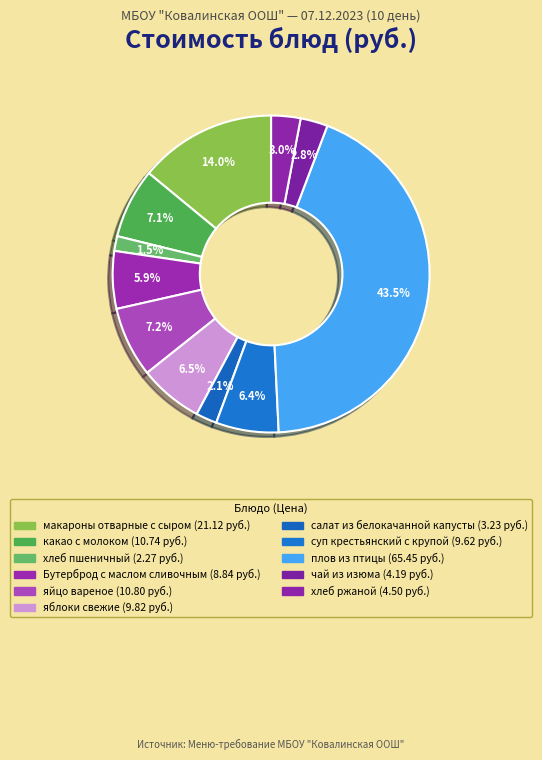

Rank the categories by value from lowest to highest.

хлеб пшеничный, салат из белокачанной капусты, чай из изюма, хлеб ржаной, Бутерброд с маслом сливочным, суп крестьянский с крупой, яблоки свежие, какао с молоком, яйцо вареное, макароны отварные с сыром, плов из птицы